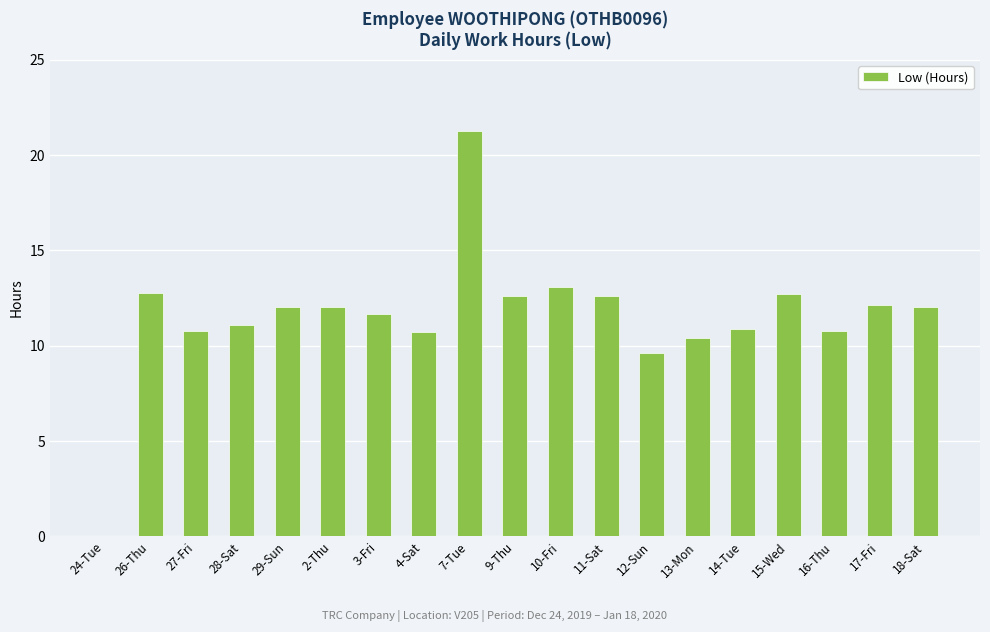

What is the maximum value shown in the chart?

21.3